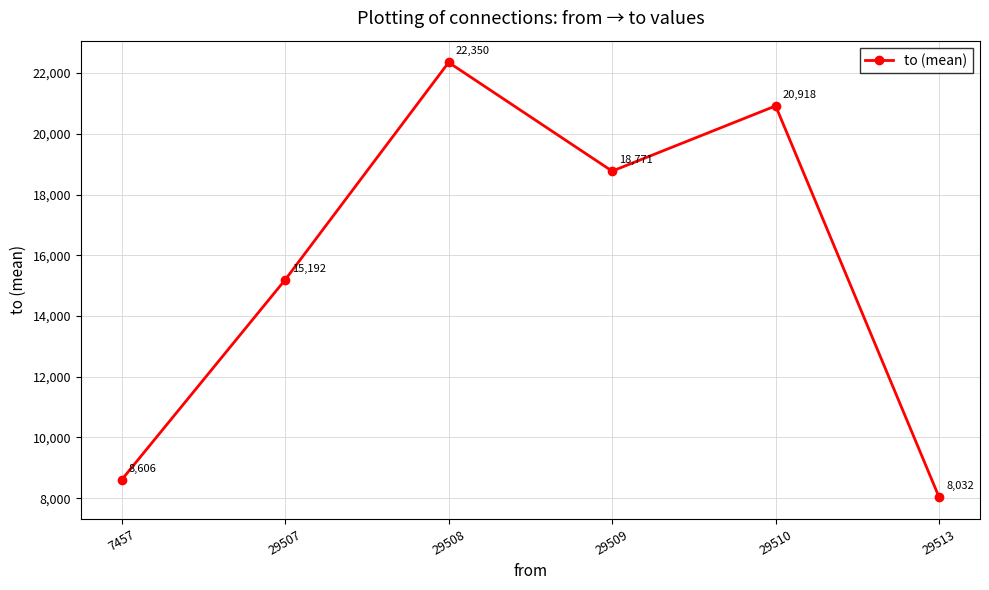

How many data points are less than 18770?

3